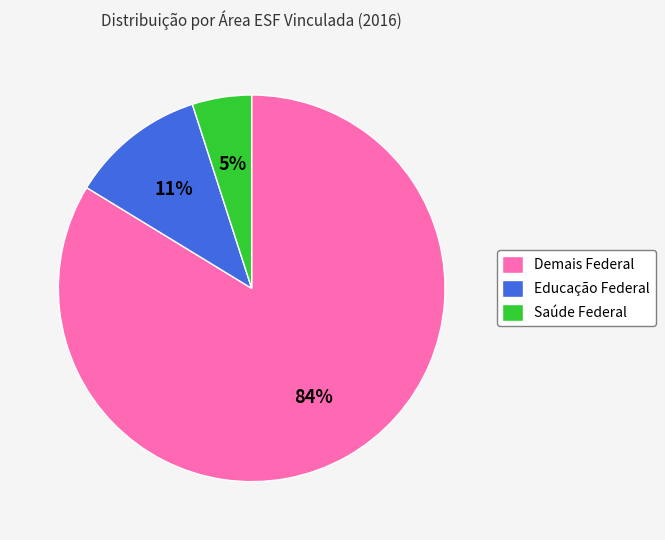

Do Saúde Federal and Educação Federal together represent more than half of the pie?

No